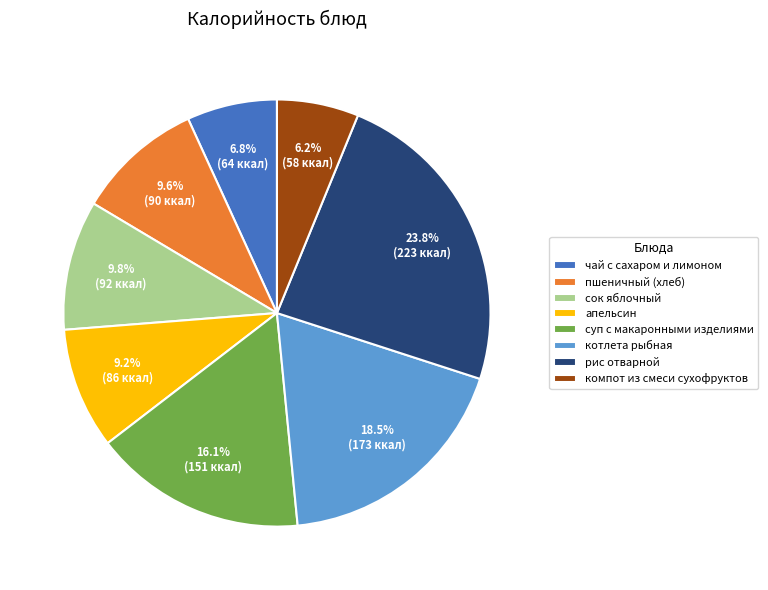

Is the sum of котлета рыбная and чай с сахаром и лимоном greater than half?

No